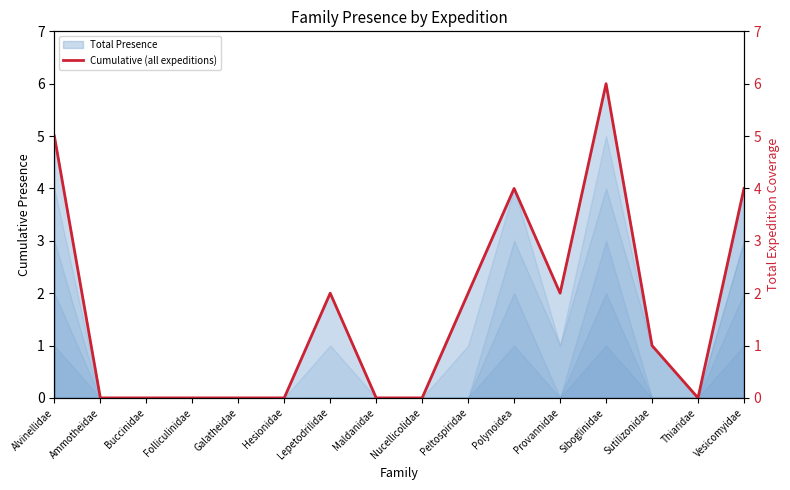

Where is the first local maximum?

Lepetodrilidae